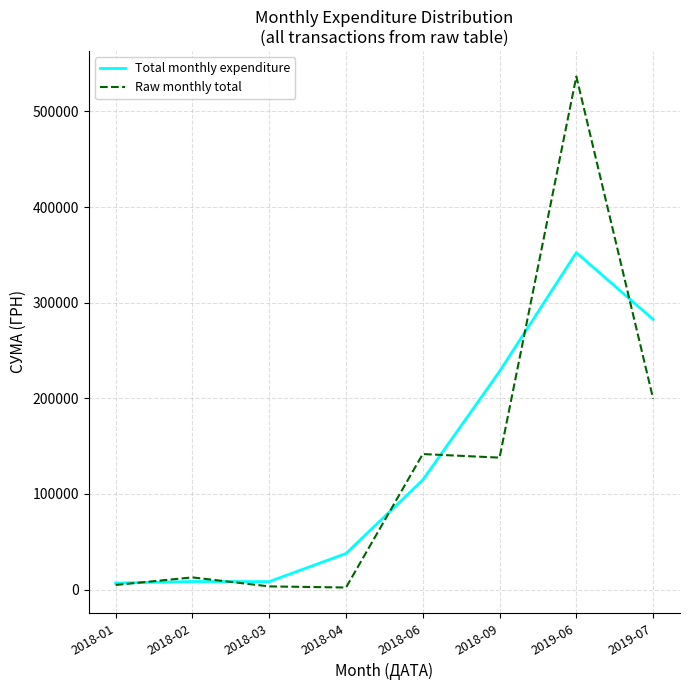

Which category has the highest value in the Raw monthly total series?

2019-06